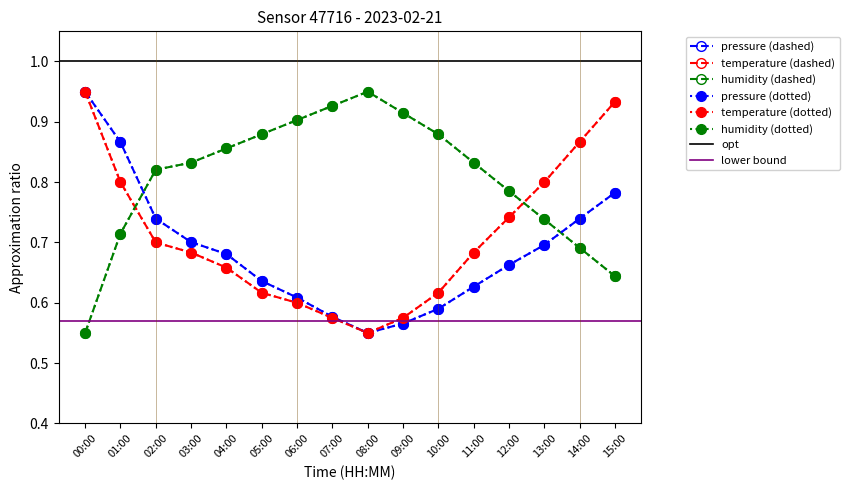

Between which two adjacent categories do pressure and humidity first intersect?

01:00 and 02:00